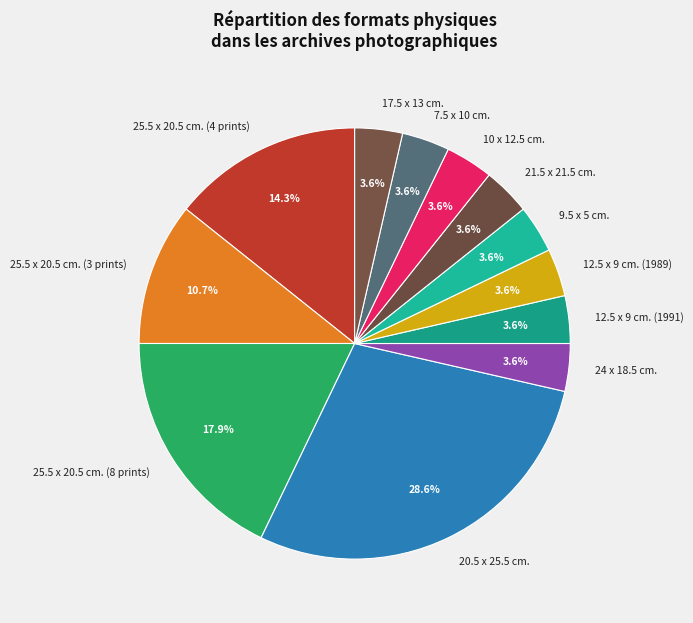

How many segments does this pie chart have?

12